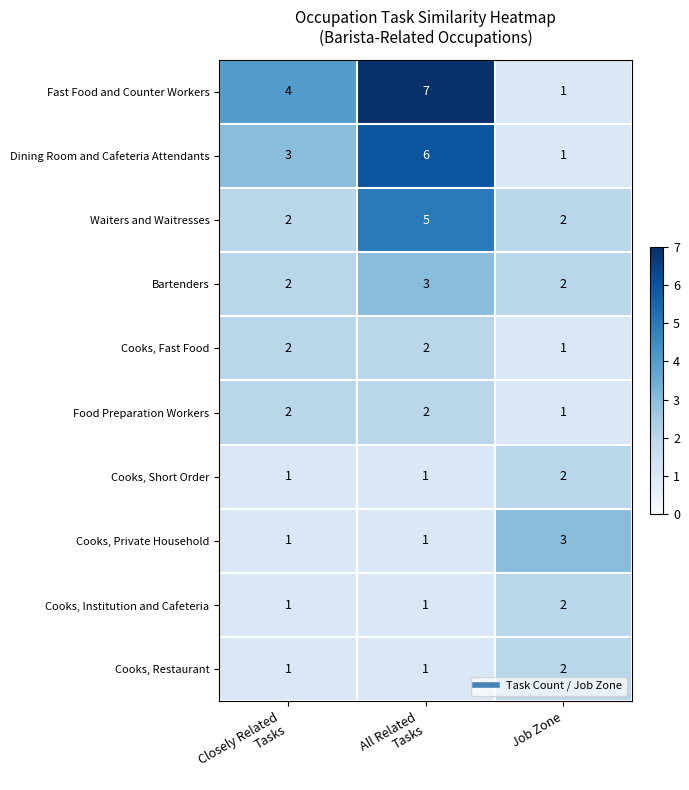

What is the sum of all Cooks, Fast Food values?

5